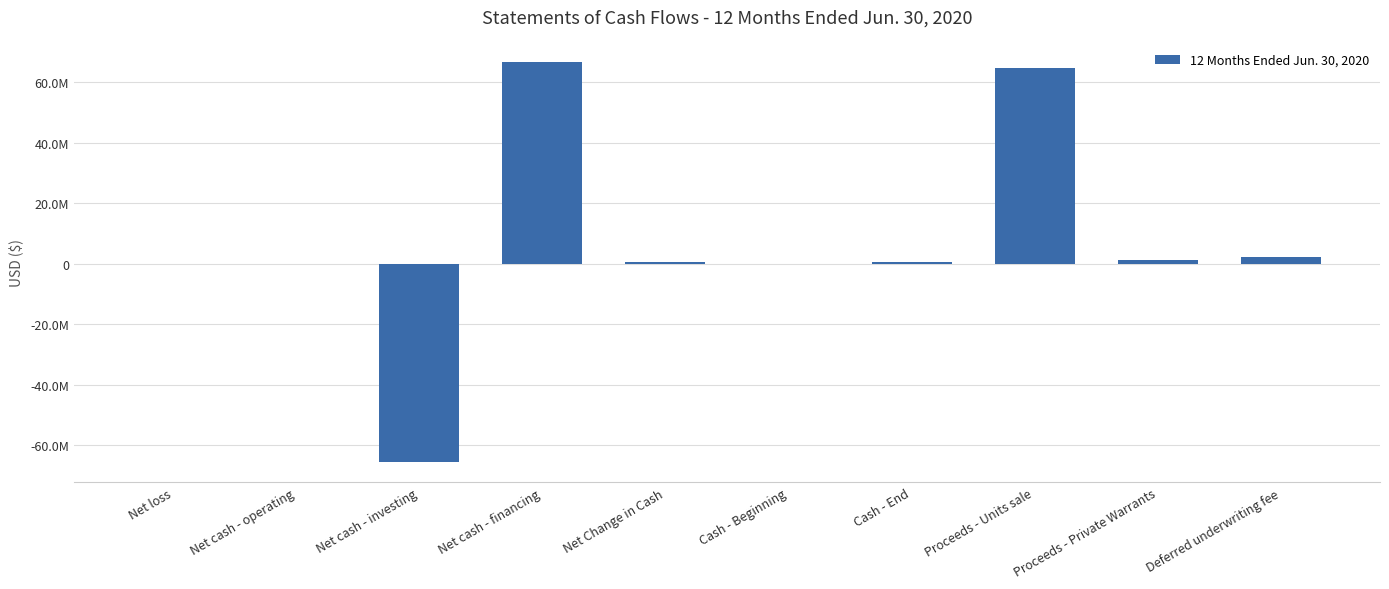

At which category does the chart reach its peak across all series?

Net cash - financing